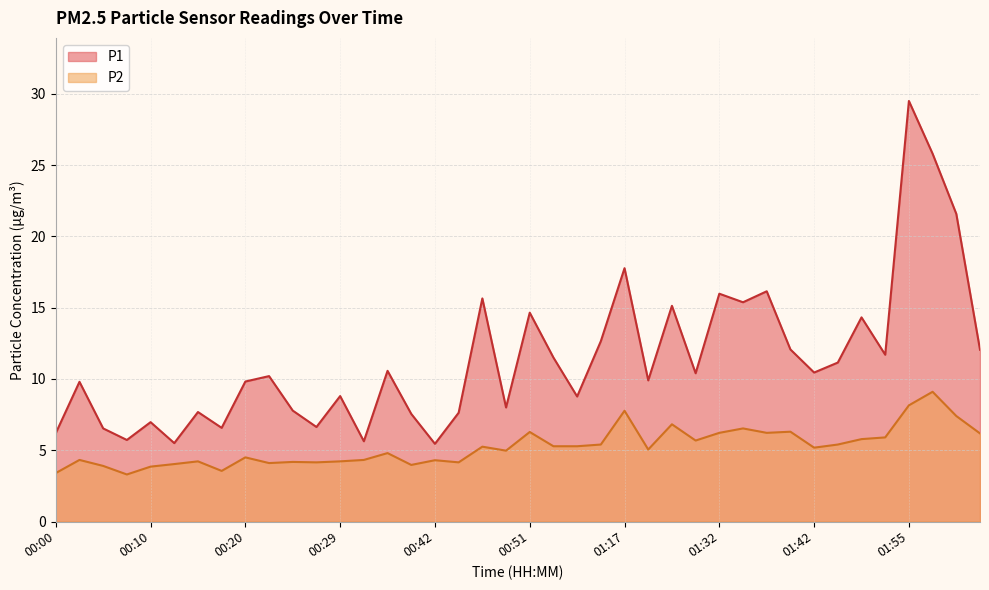

Rank the series by their average value, from lowest to highest.

P2, P1